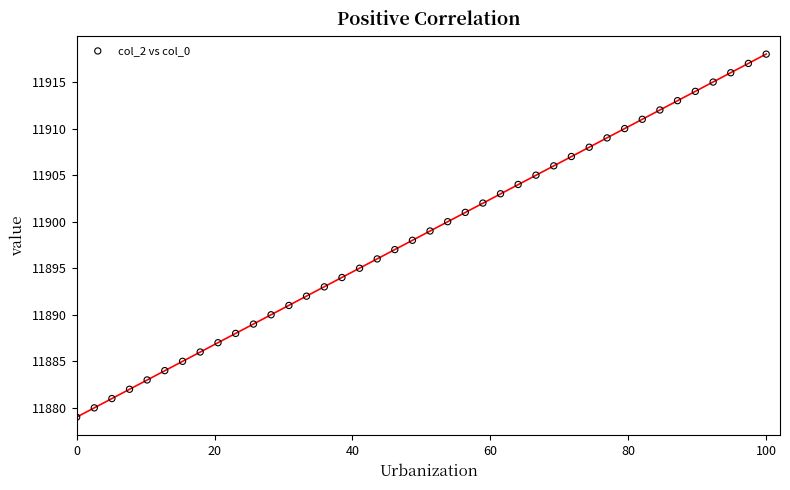

What is the range of Y values (max minus min)?

39